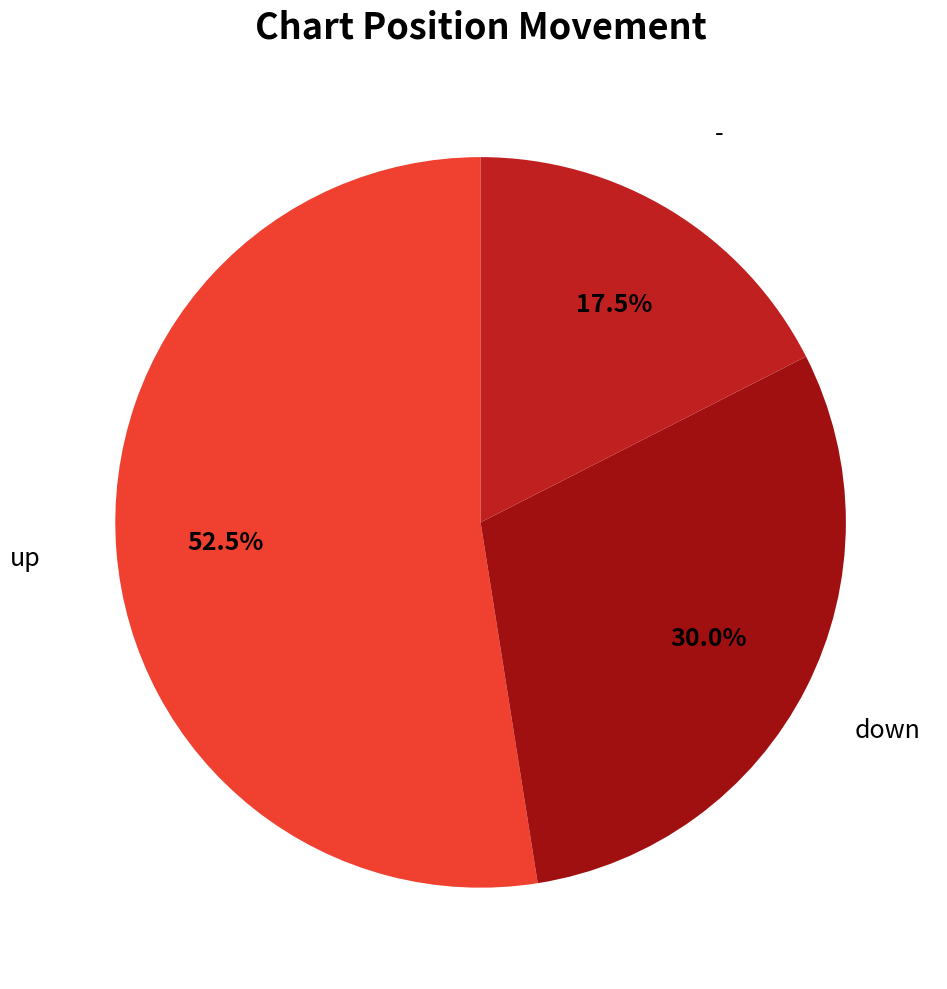

Is the sum of - and down greater than half?

No